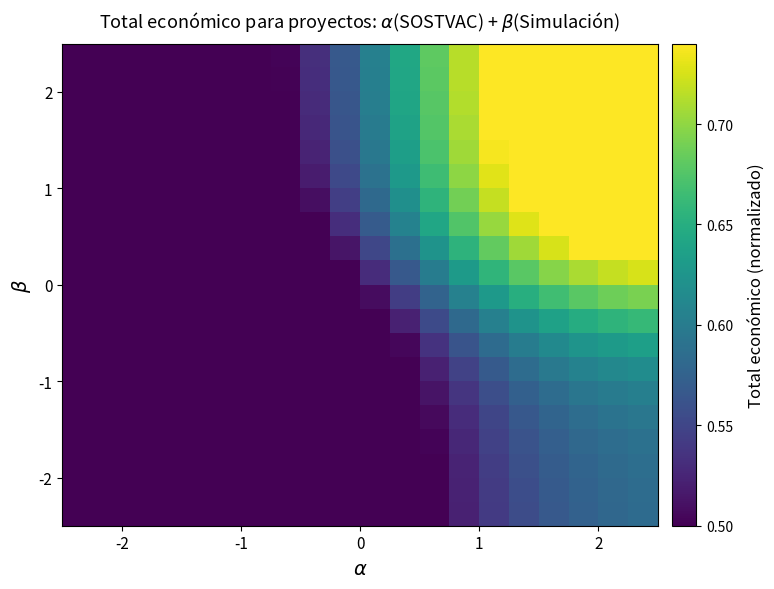

How many series are shown in this chart?

20